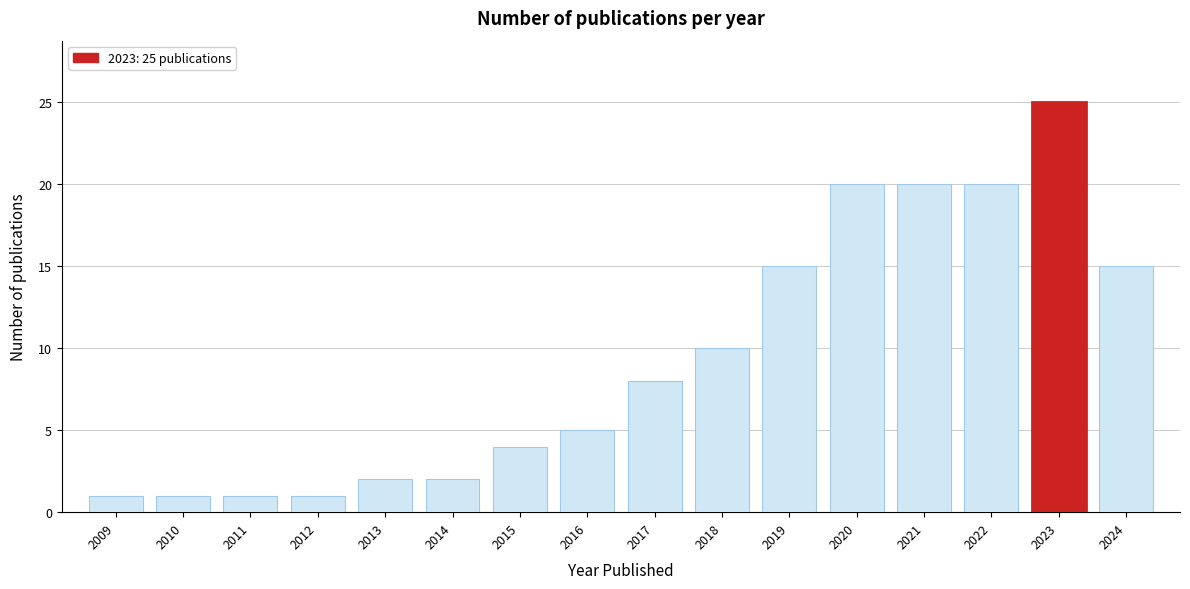

Reading right to left, extract all data points from this chart.

15	25	20	20	20	15	10	8	5	4	2	2	1	1	1	1